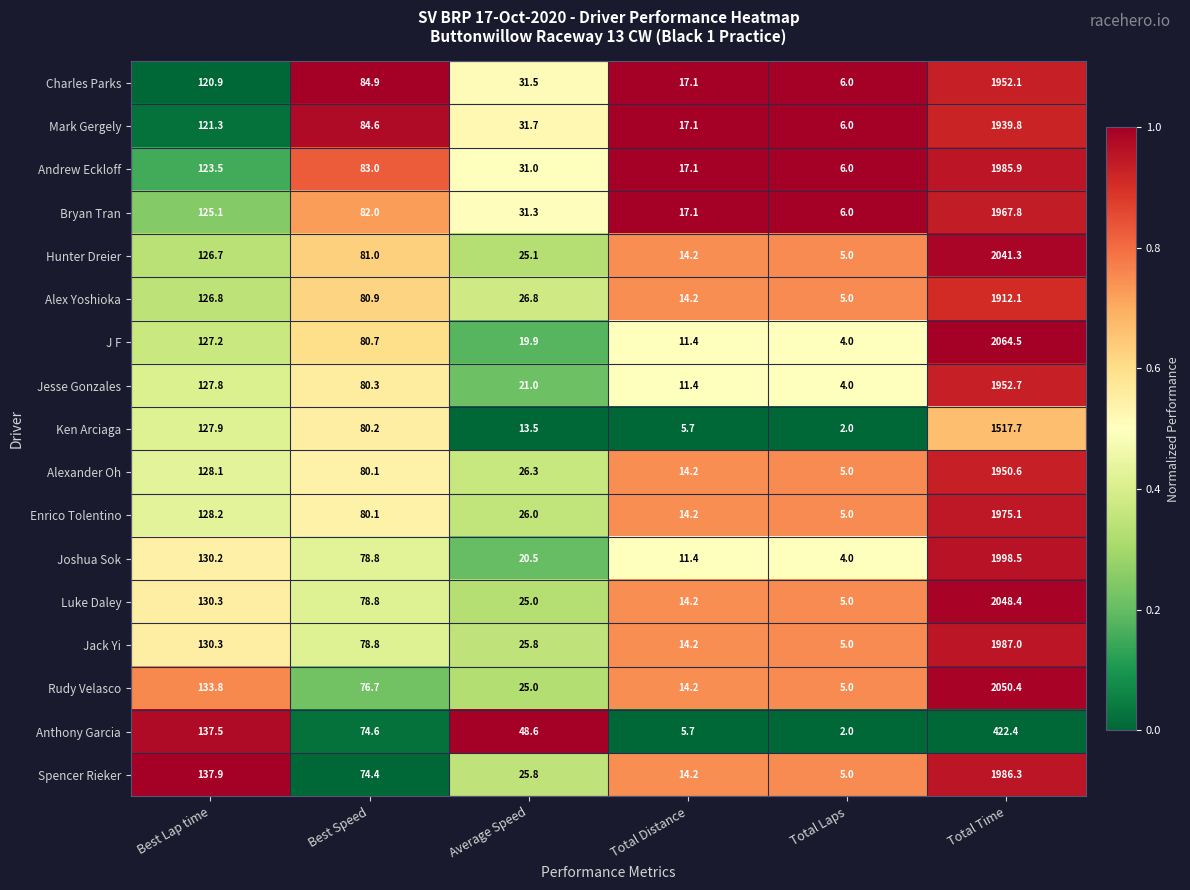

Which series has the largest total across all categories?

J F